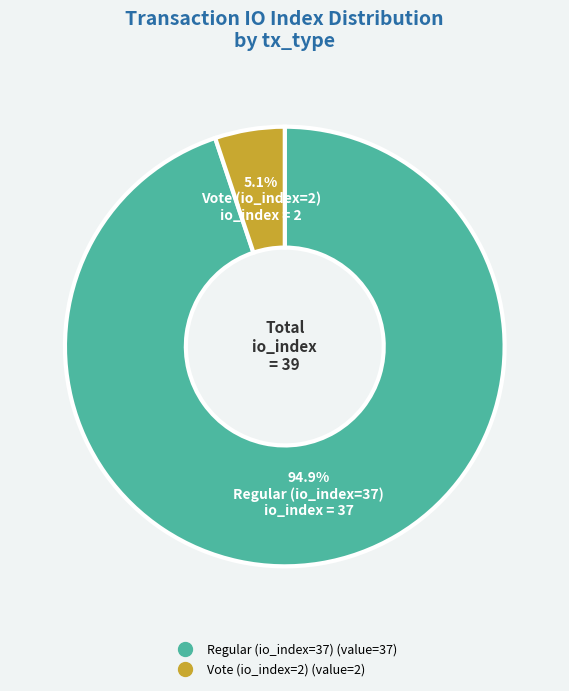

Which category has the smallest portion of the pie?

Vote (io_index=2)